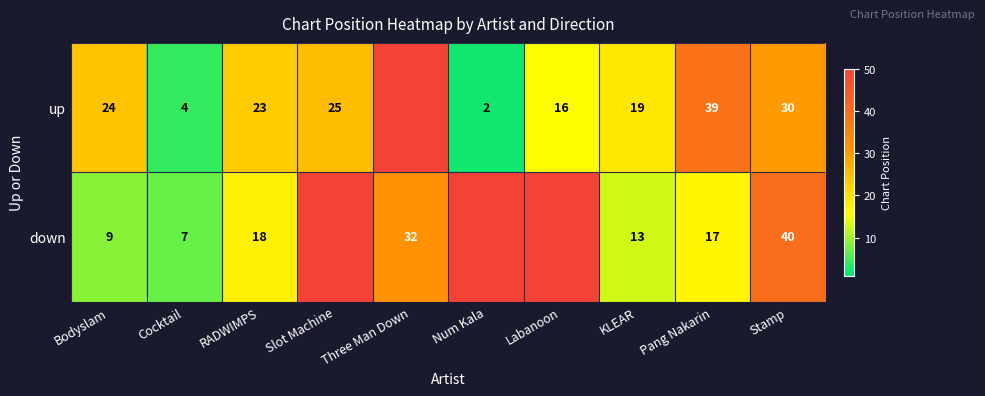

Is the value of down at Three Man Down greater than the value of up at RADWIMPS?

Yes